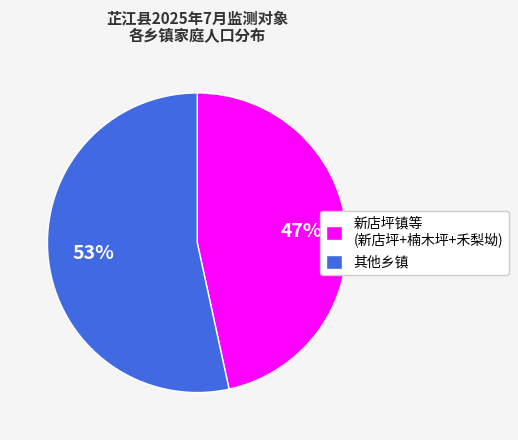

True or false: 新店坪镇等 (新店坪+楠木坪+禾梨坳) accounts for 35% of the total.

False